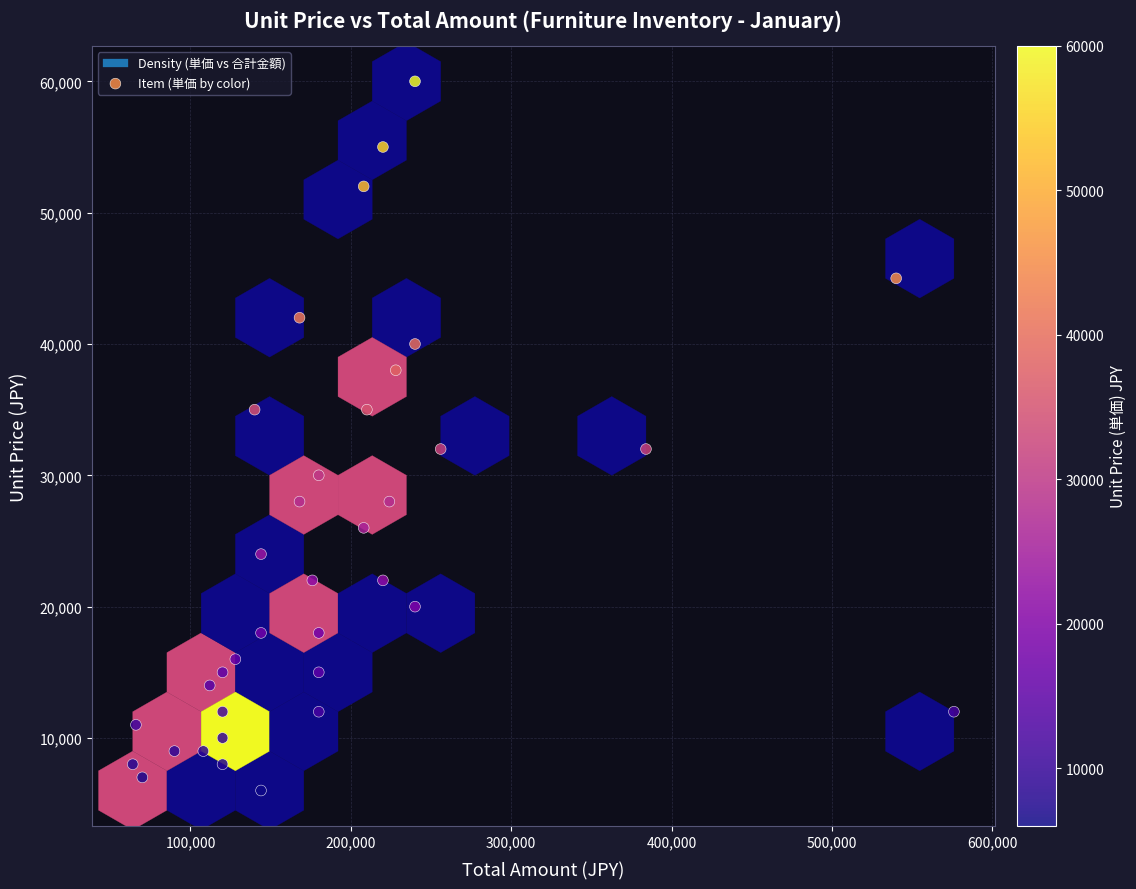

What is the range of Y values (max minus min)?

54000